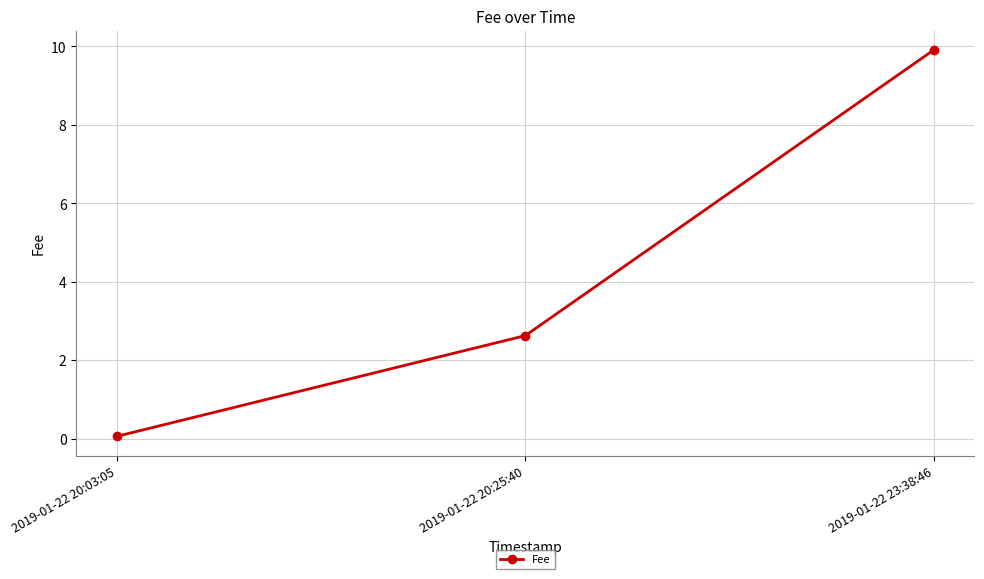

Is it true that the value at 2019-01-22 20:25:40 is 3.8?

False